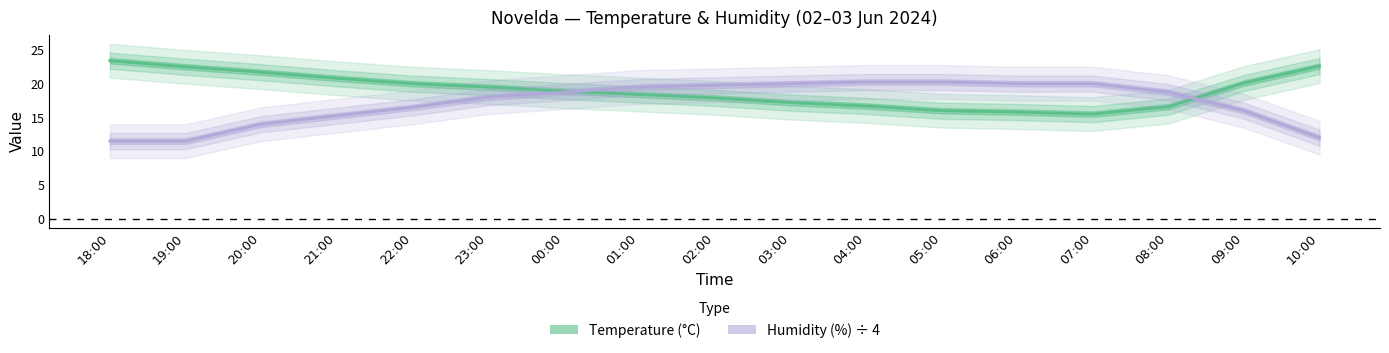

Which category has the lowest value in the Temperature series?

07:00